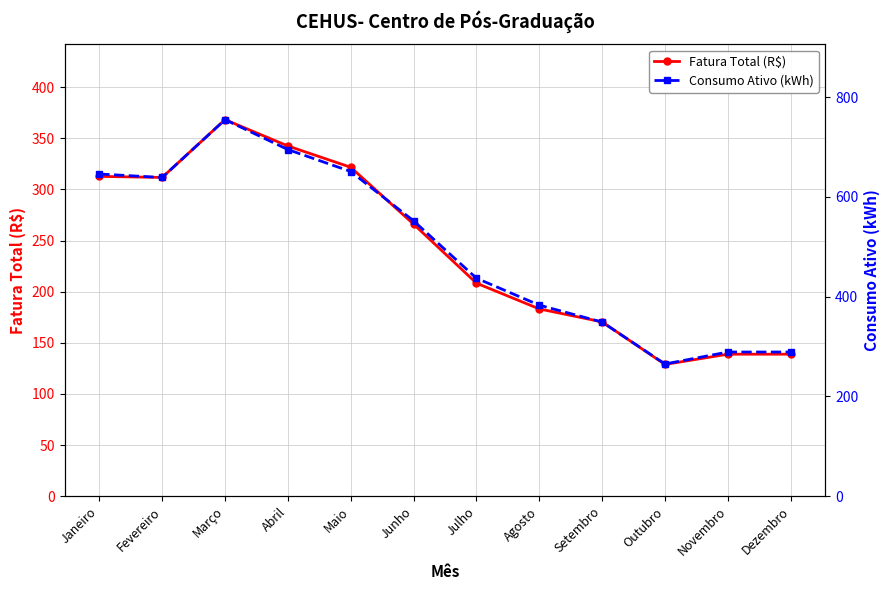

Reading left to right, transcribe all the data shown in this chart.

Fatura Total (R$): Janeiro=312.8	Fevereiro=311.7	Março=368.2	Abril=342.5	Maio=321.6	Junho=266.0	Julho=208.3	Agosto=183.1	Setembro=170.4	Outubro=128.8	Novembro=138.8	Dezembro=138.8
Consumo Ativo (kWh): Janeiro=646.0	Fevereiro=639.0	Março=755.0	Abril=695.0	Maio=651.0	Junho=552.0	Julho=437.0	Agosto=383.0	Setembro=349.0	Outubro=265.0	Novembro=289.0	Dezembro=289.0